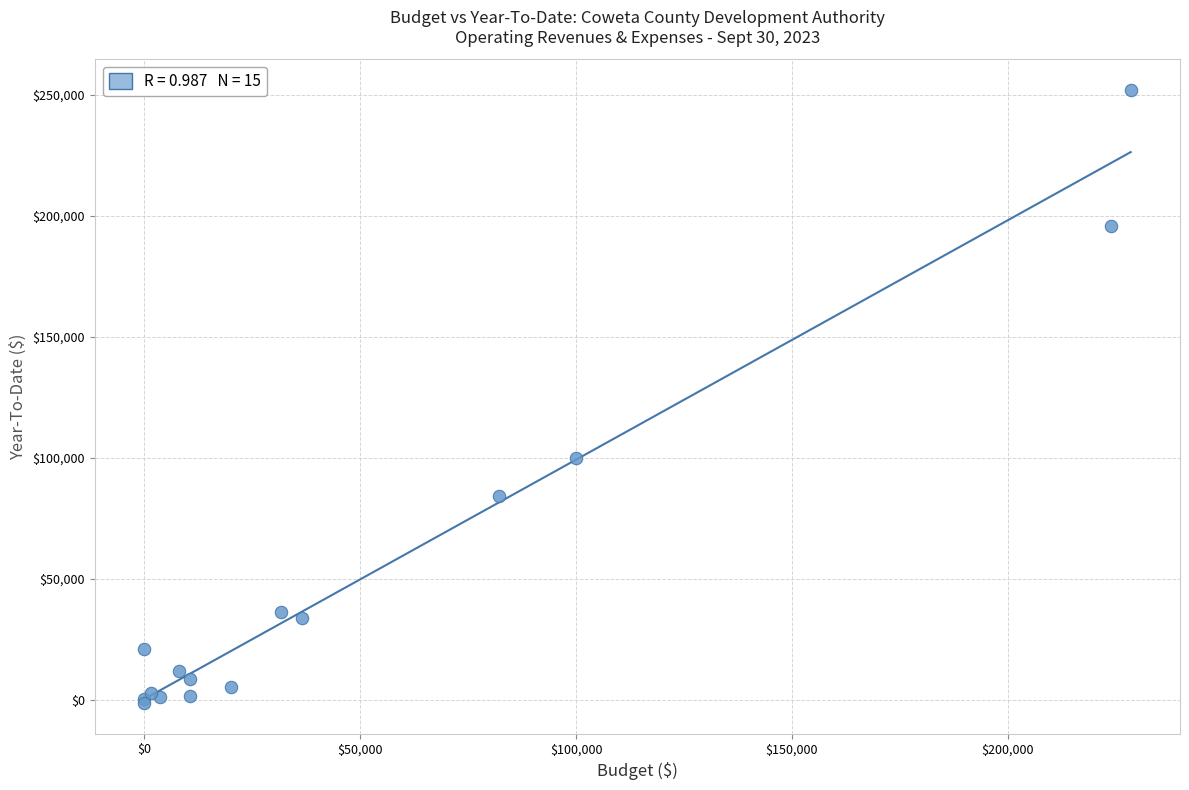

What Y value in the scatter plot is closest to 125293?

100000.0